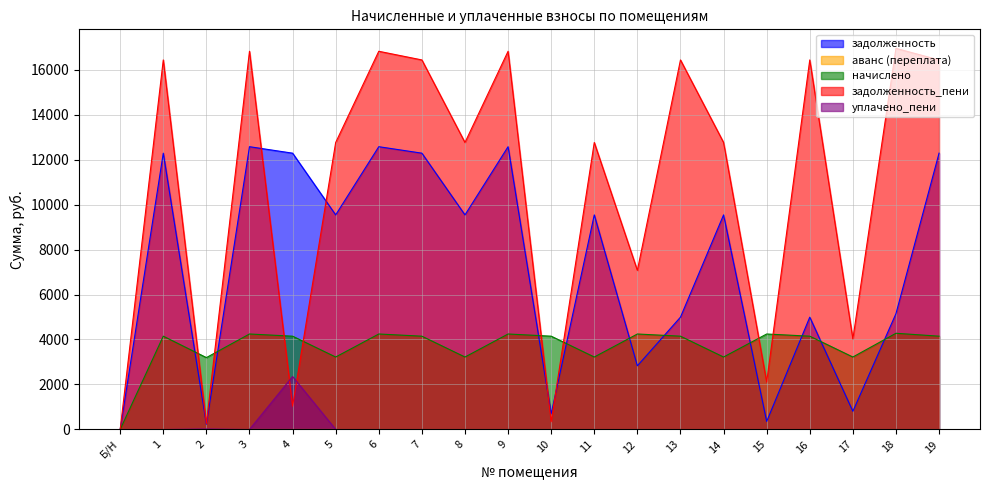

How many data points does each series have?

20